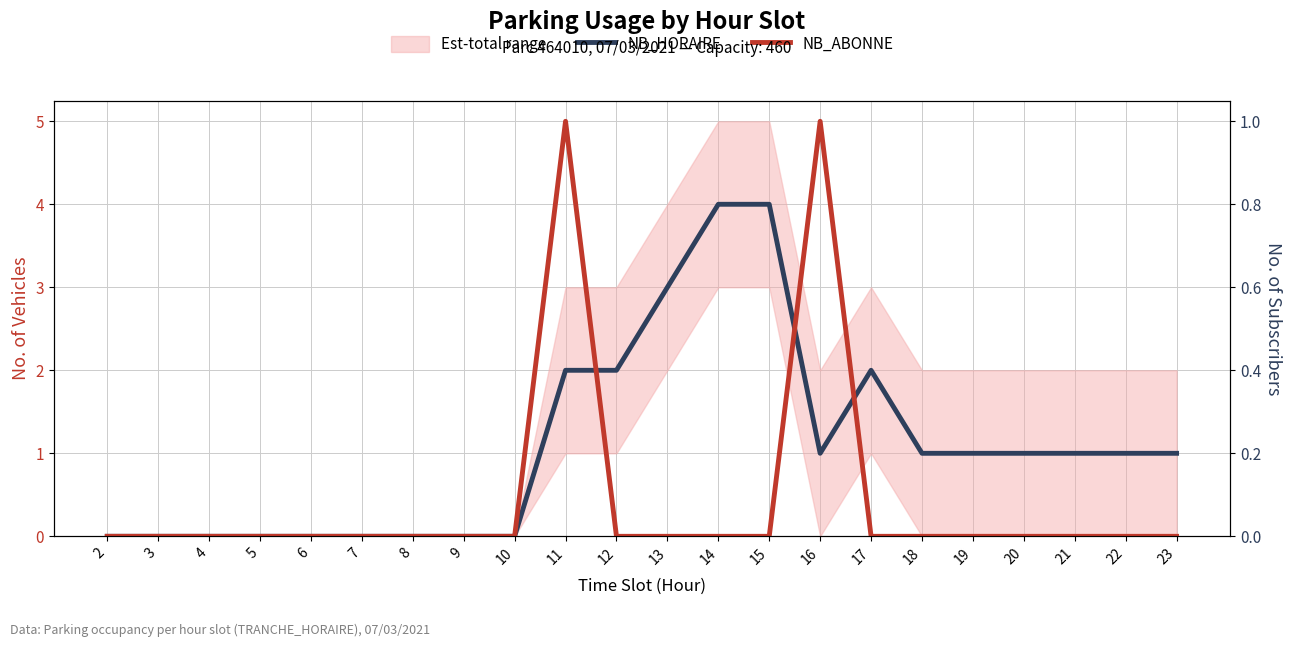

List the series in order of their peak value, lowest first.

NB_ABONNE, NB_HORAIRE